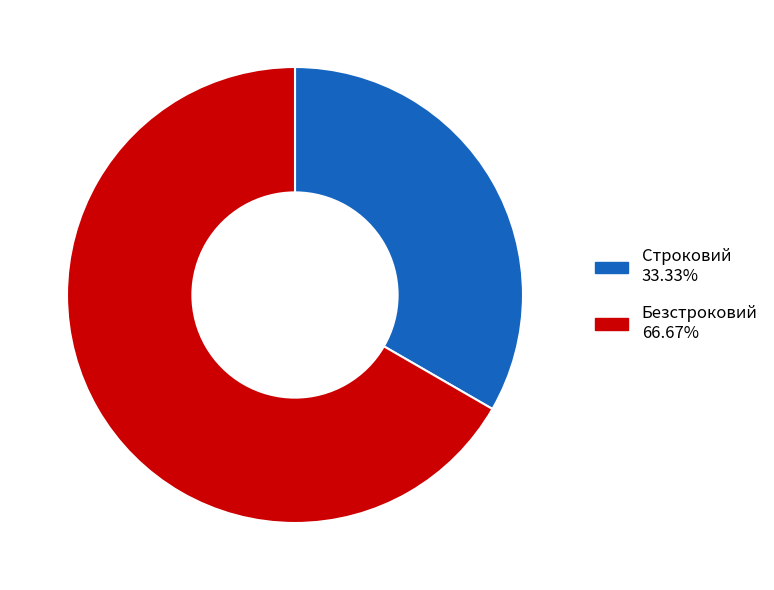

How many segments does this pie chart have?

2